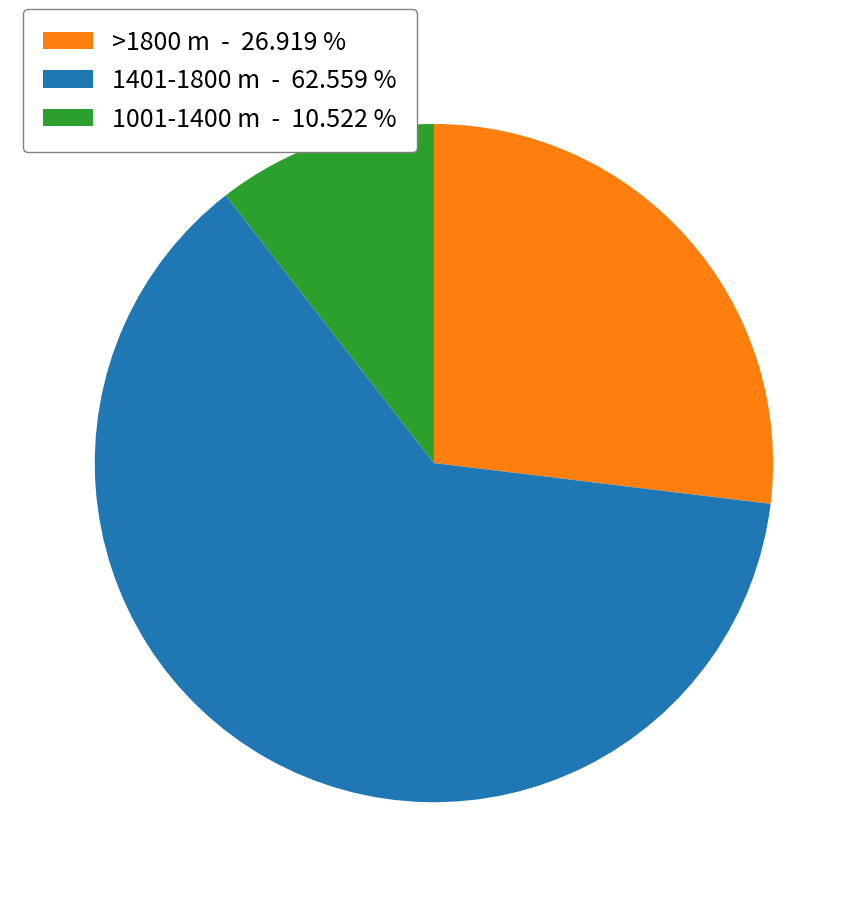

What is the ratio of the value at >1800 m to the value at 1401-1800 m?

0.4